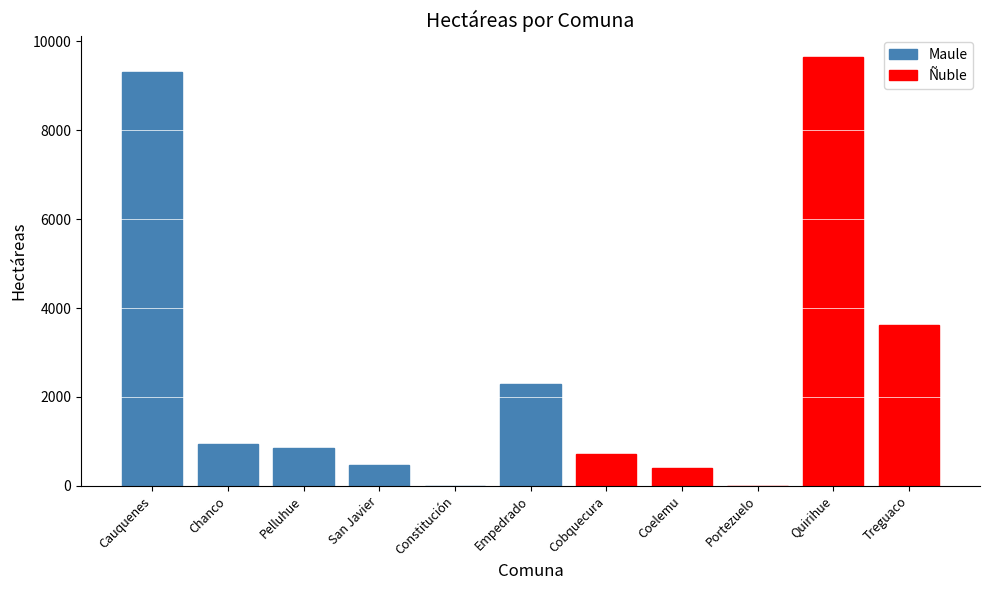

What is the sum of the values at Quirihue and Chanco?

10584.4